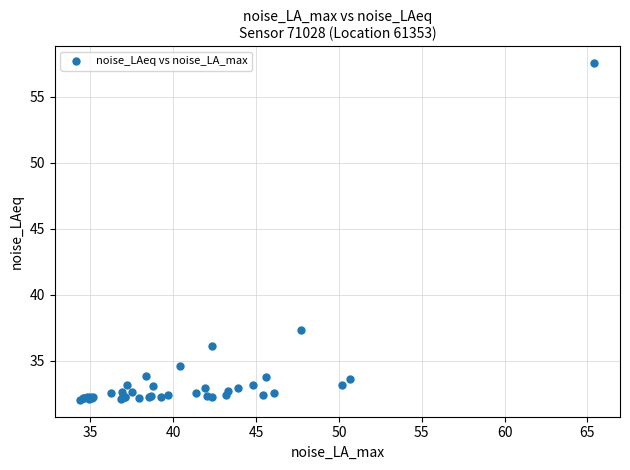

What Y value in the scatter plot is closest to 44?

37.3